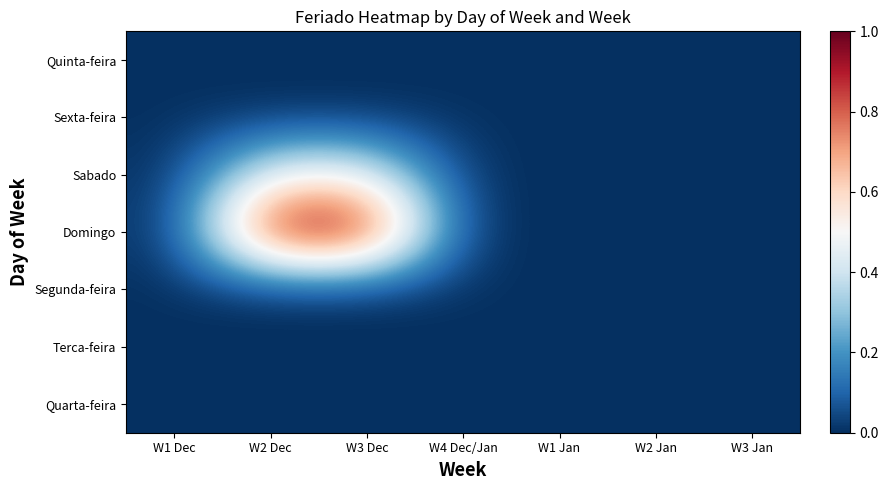

Which label corresponds to the largest value in the chart?

W2 Dec